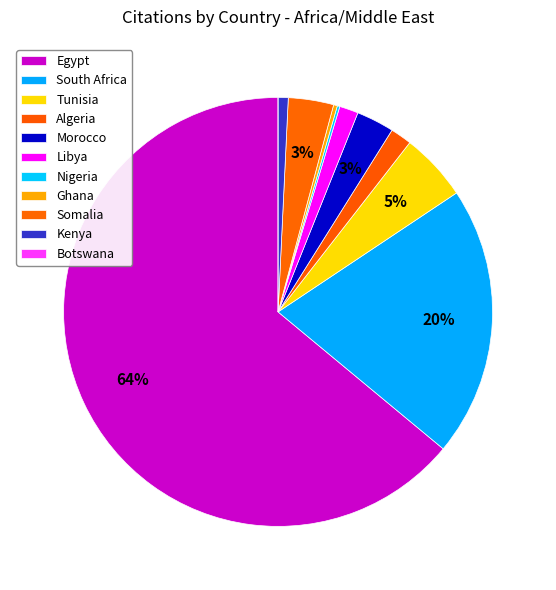

Which has a higher value, South Africa or Morocco?

South Africa